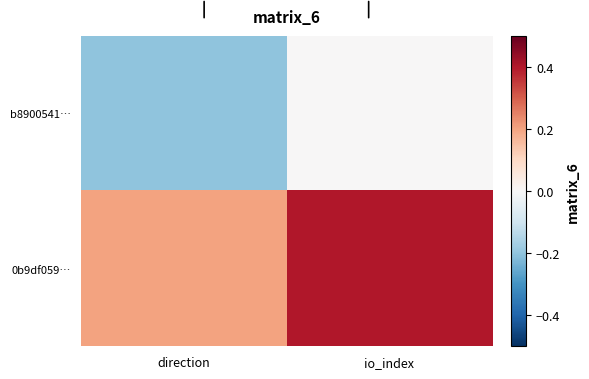

List the series in order of their peak value, highest first.

0b9df059…, b8900541…